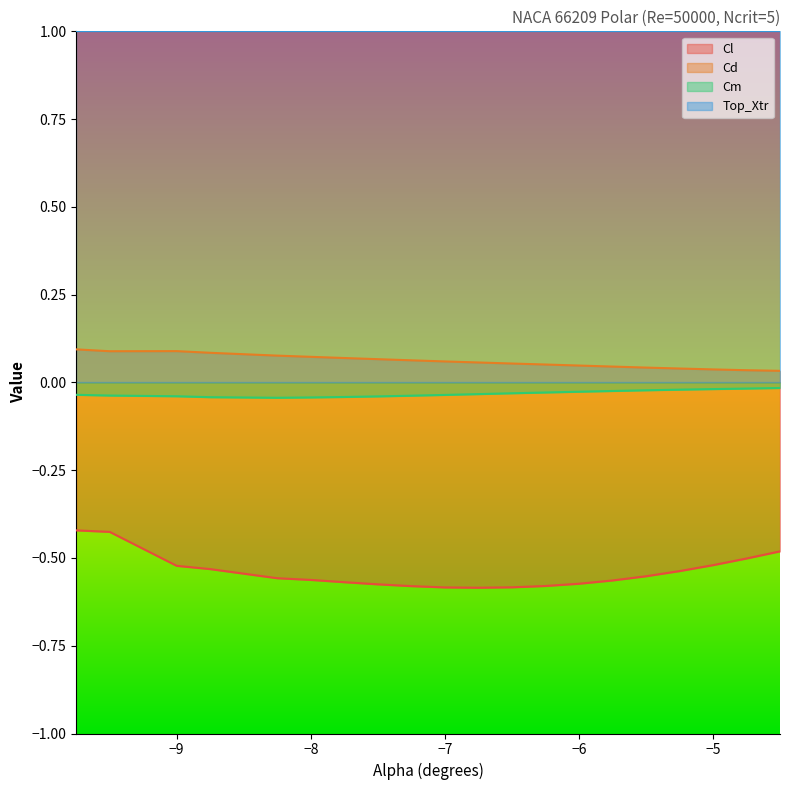

At which label does Cm reach its minimum?

-8.25